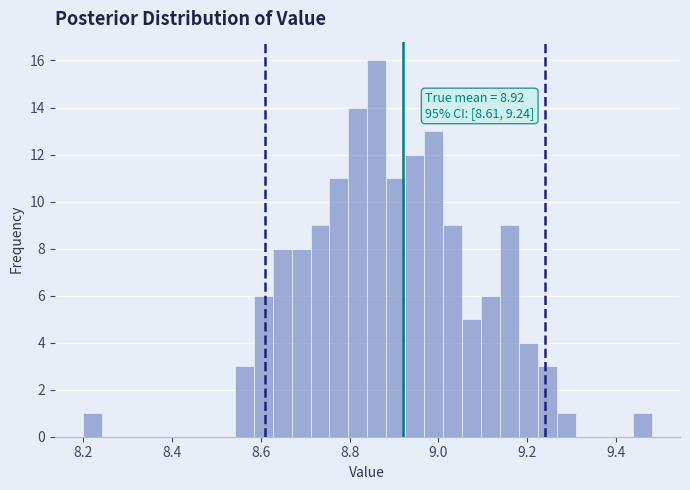

Read against the x-axis, roughly where is the centre of the tallest bar?

8.86